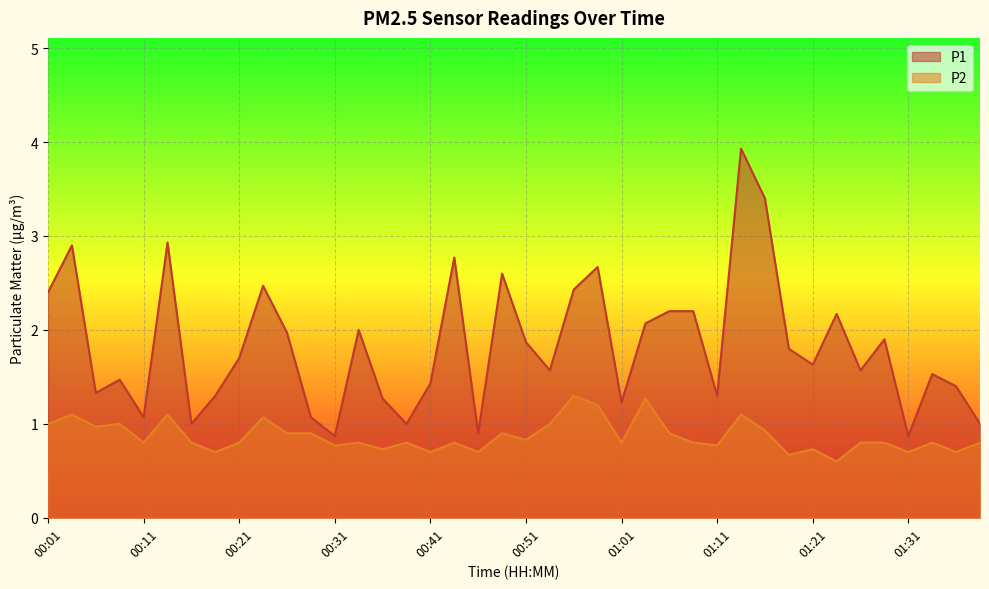

At which category does P1 reach its first local valley?

00:06